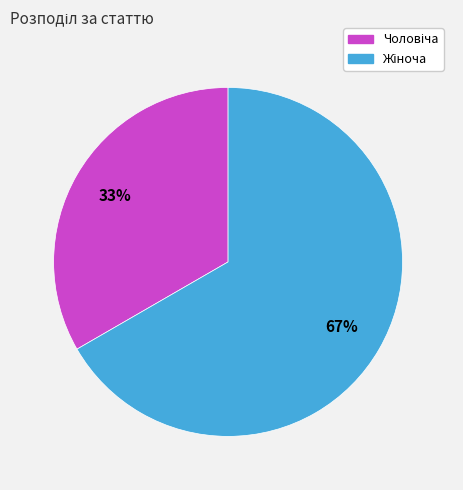

Does any single category account for the majority?

Yes